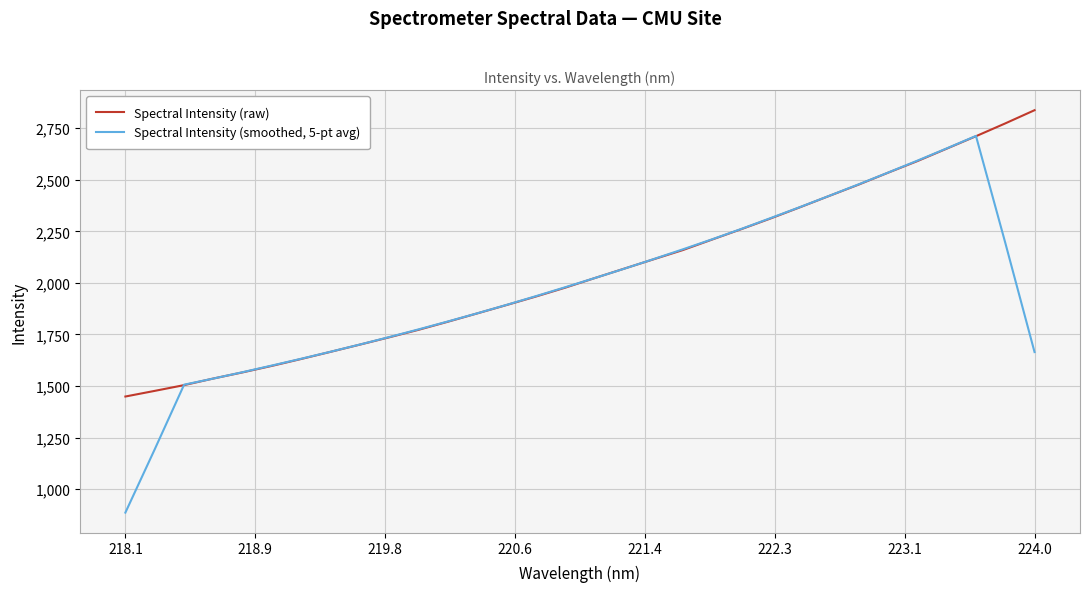

What is the difference between the maximum and minimum values in the Spectral Intensity (smoothed, 5-pt avg) series?

1826.9